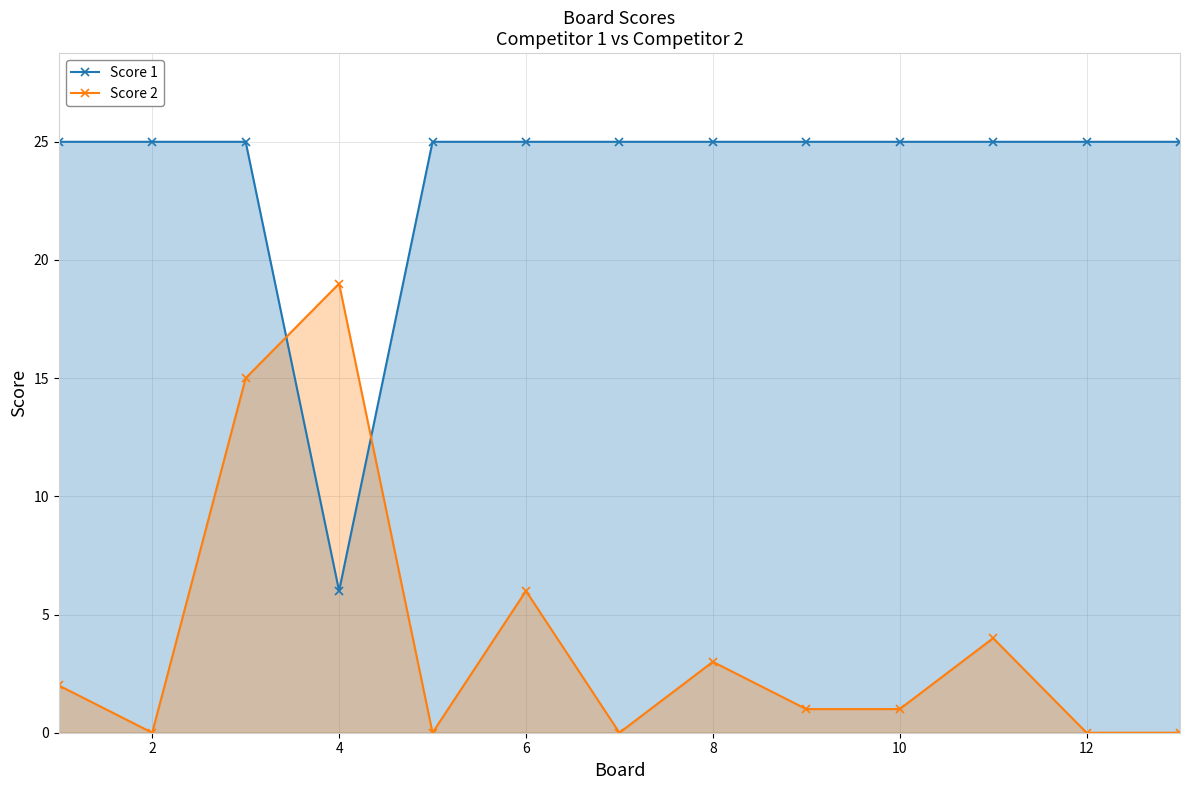

Rank the series by their average value, from lowest to highest.

Score 2, Score 1